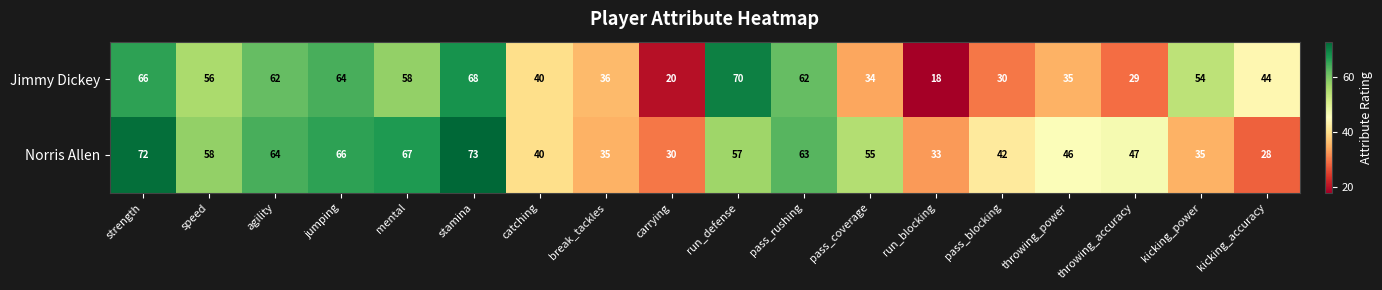

Is it true that Jimmy Dickey equals 35 at throwing_power?

True